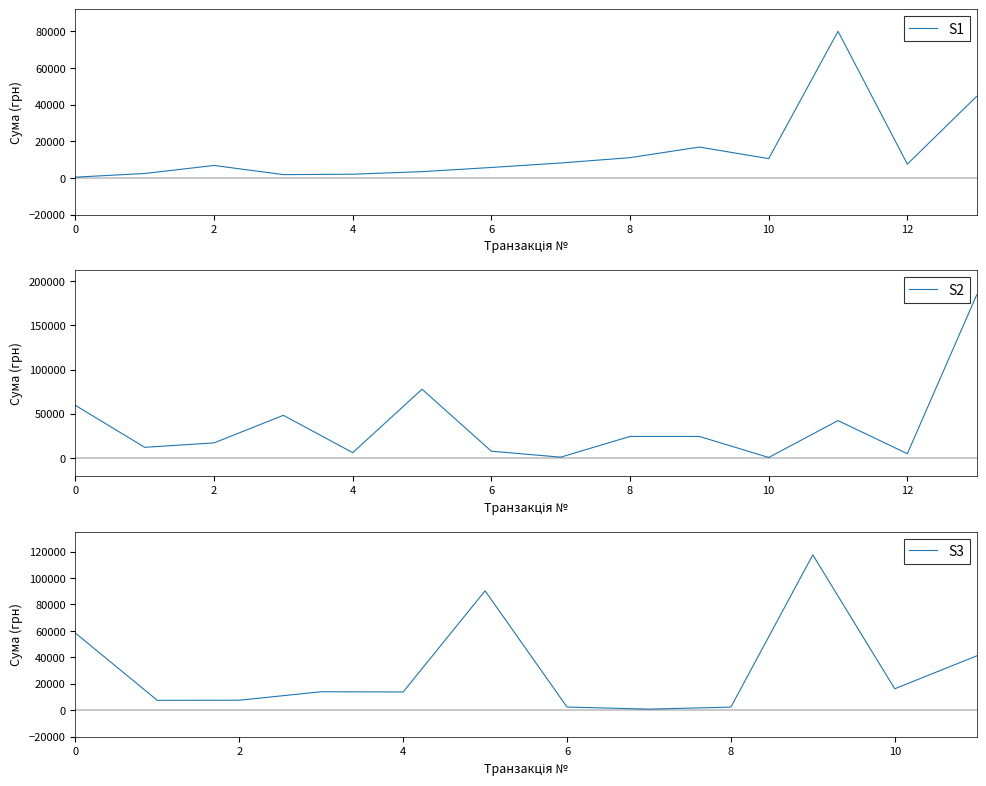

What is the difference between the maximum and minimum values?

184047.4